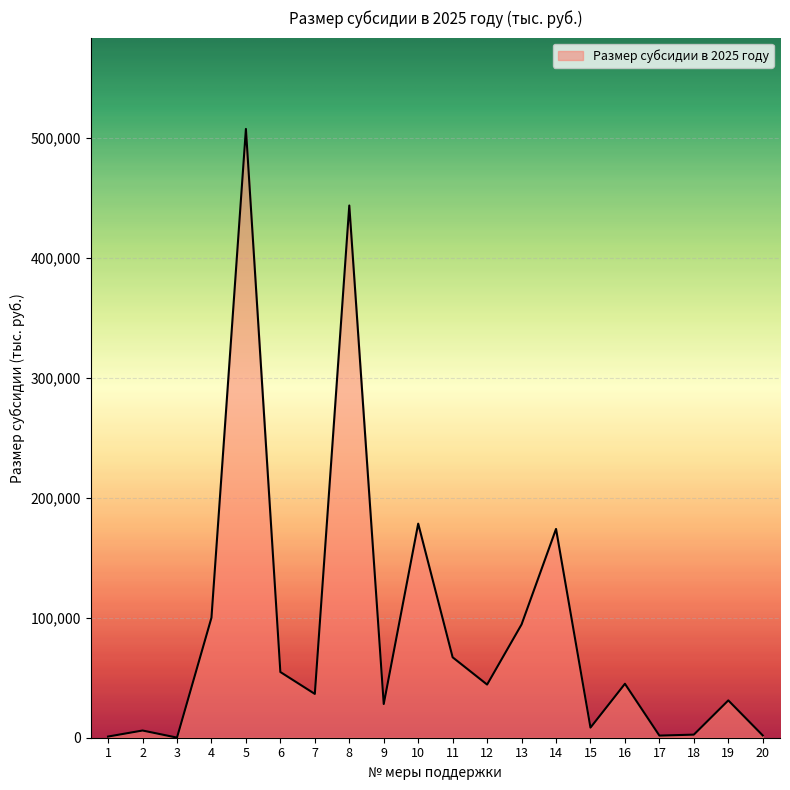

Is it true that the value at 11 is 66998.0?

True